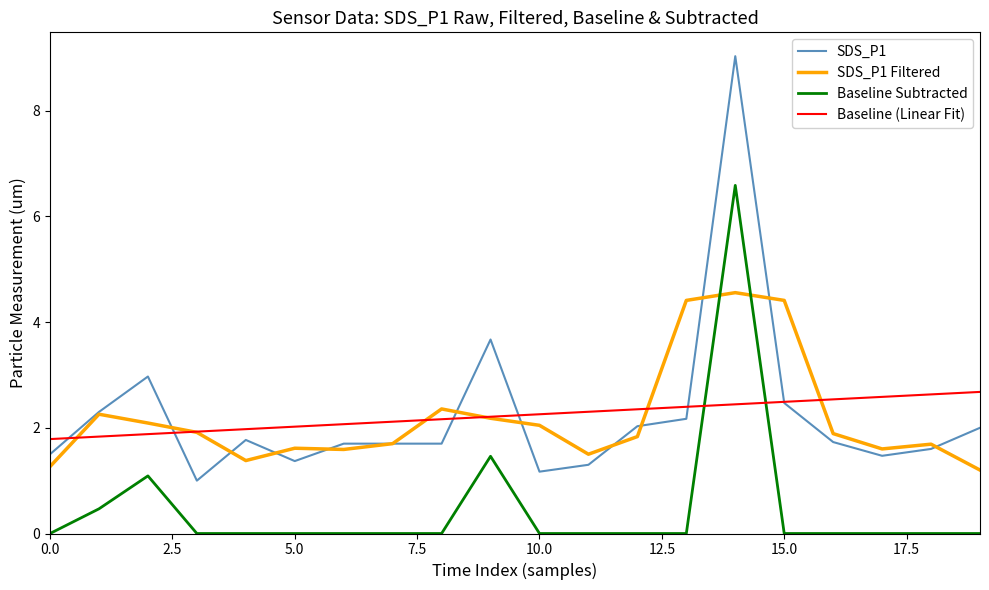

How many times do Baseline (Linear Fit) and SDS_P1 Filtered cross each other?

6